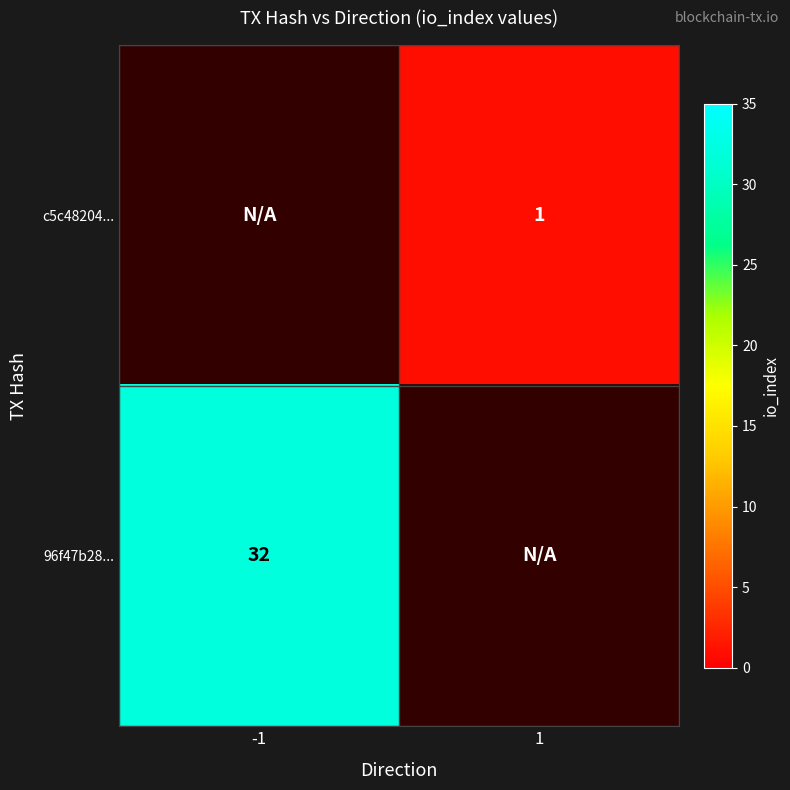

Is it true that 96f47b28... equals 7 at -1?

False